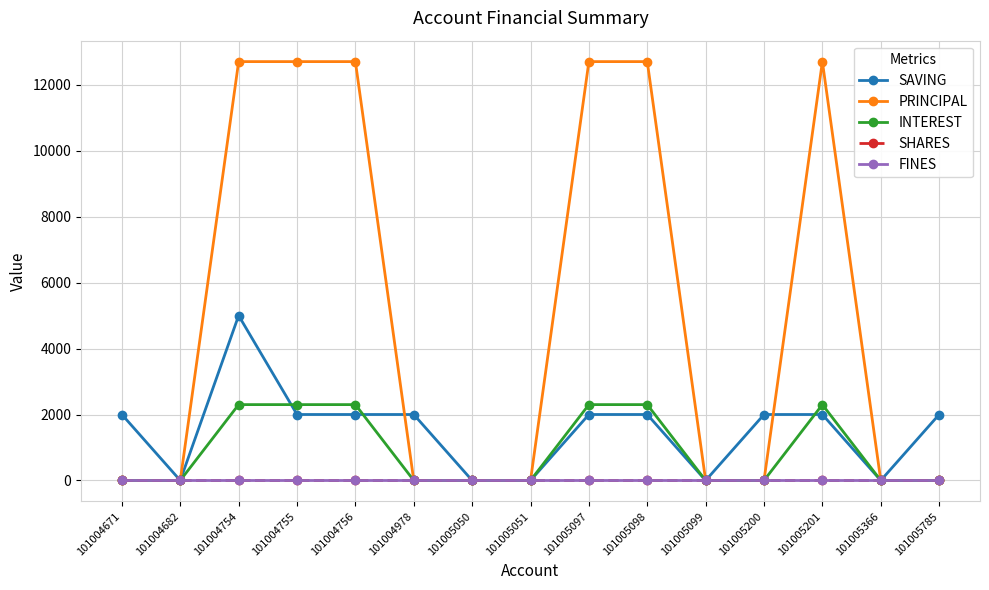

True or false: INTEREST and FINES intersect in this chart.

False